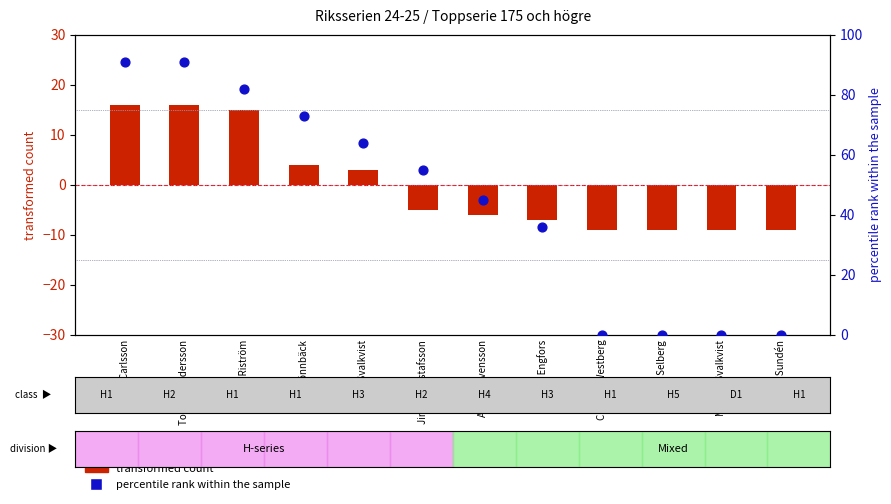

Is the value of percentile rank within the sample at Ola Engfors greater than the value of transformed count at Lars Selberg?

Yes